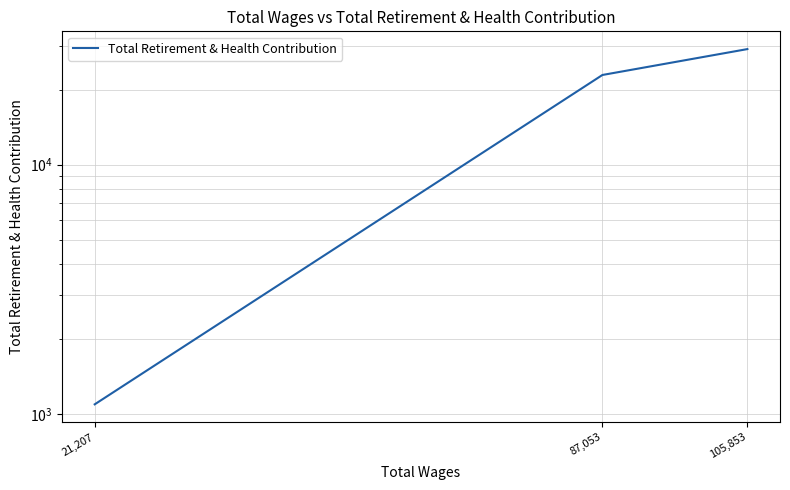

Which has a higher value, 87,053 or 105,853?

105,853